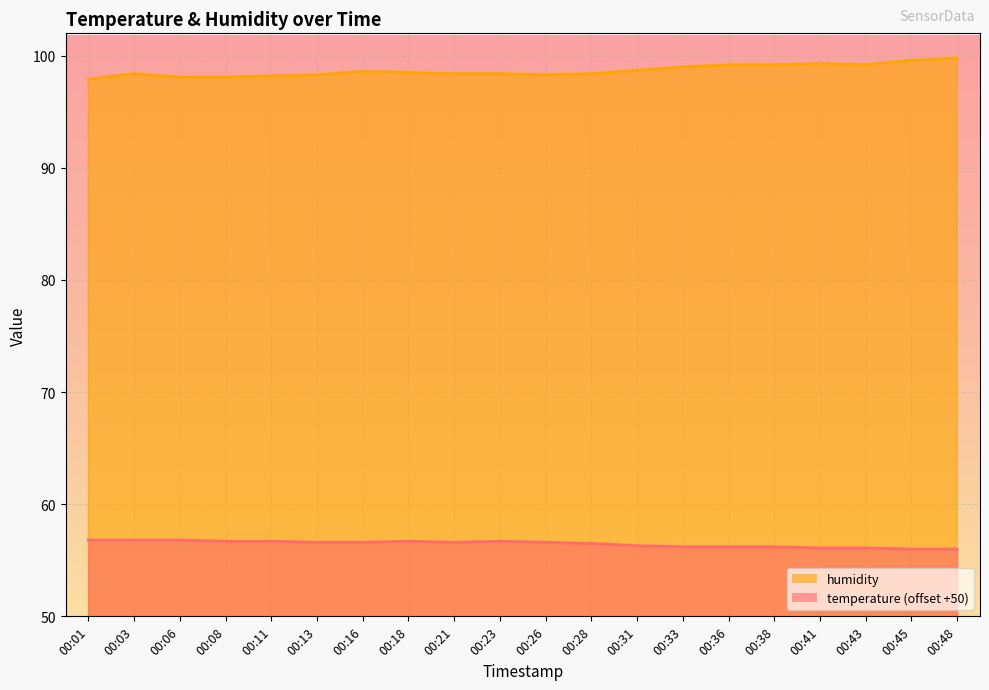

Read the humidity value at 00:41.

99.3